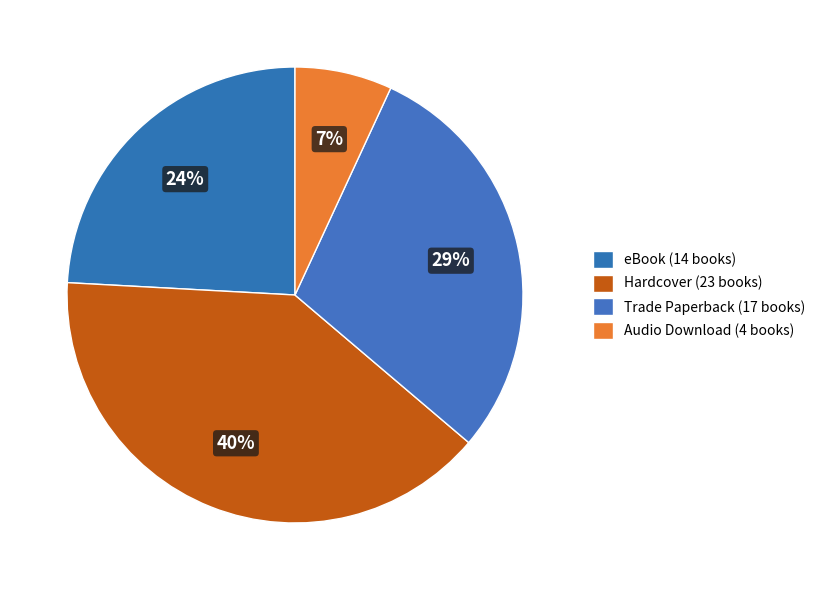

Count the number of slices in the pie.

4